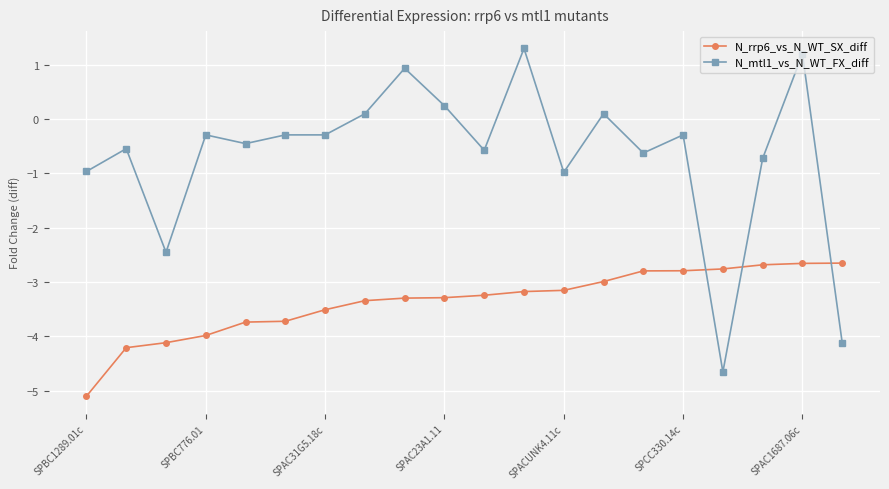

What are all the series names shown in the legend?

N_rrp6_vs_N_WT_SX_diff, N_mtl1_vs_N_WT_FX_diff